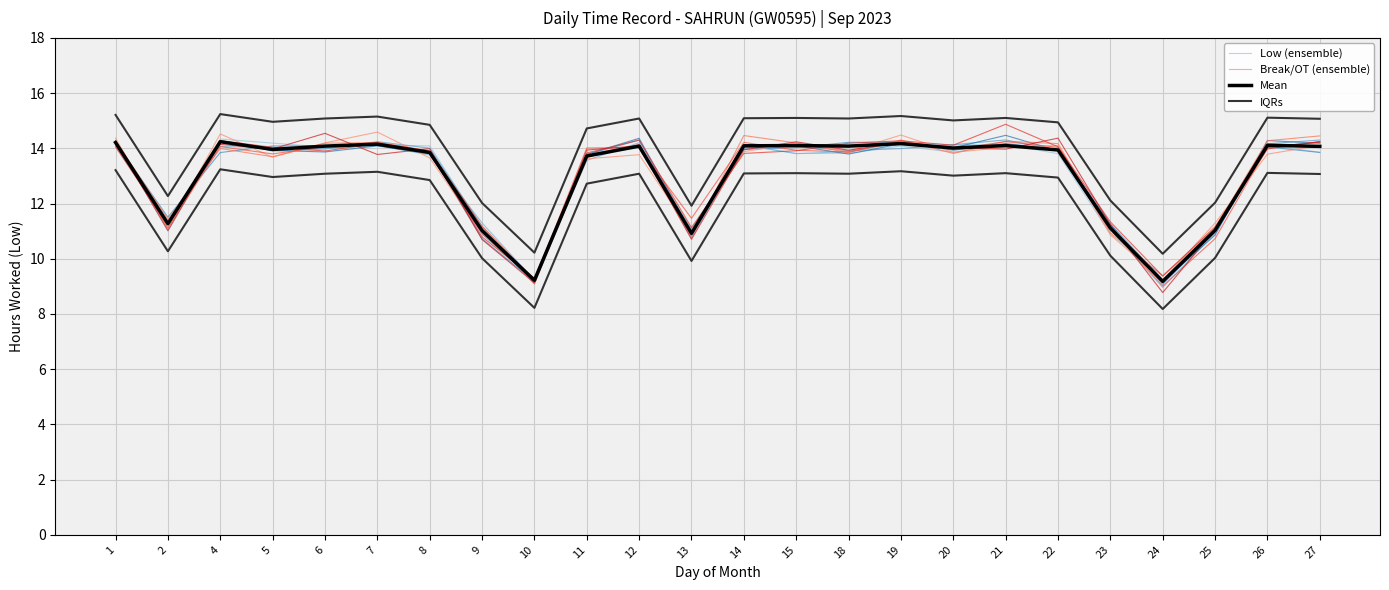

Count the number of categories in the chart.

24